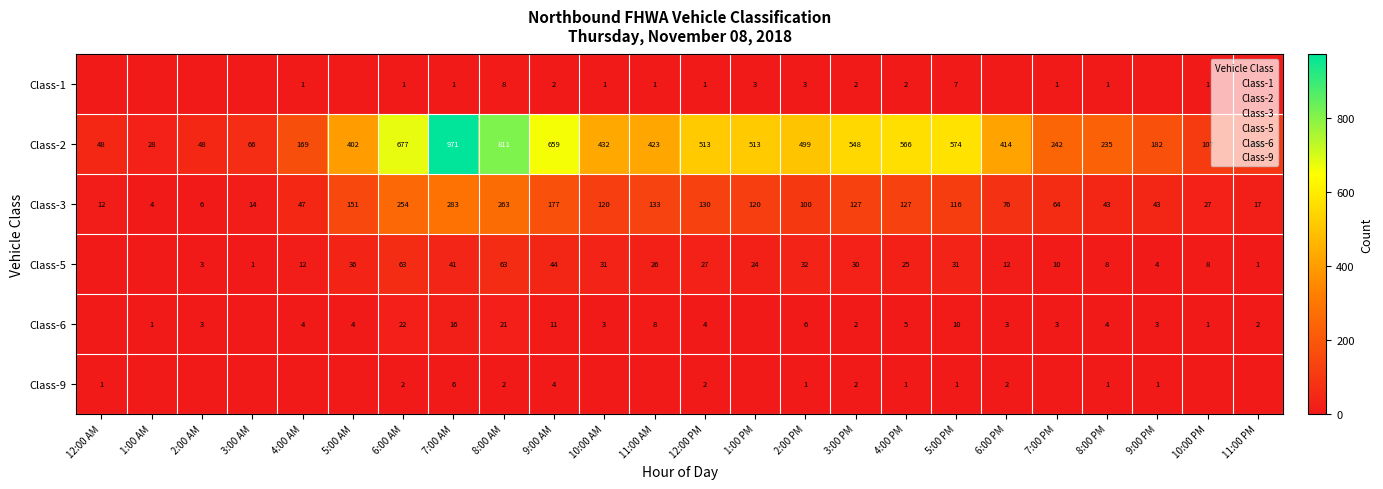

At how many categories does at least one series exceed 578?

4